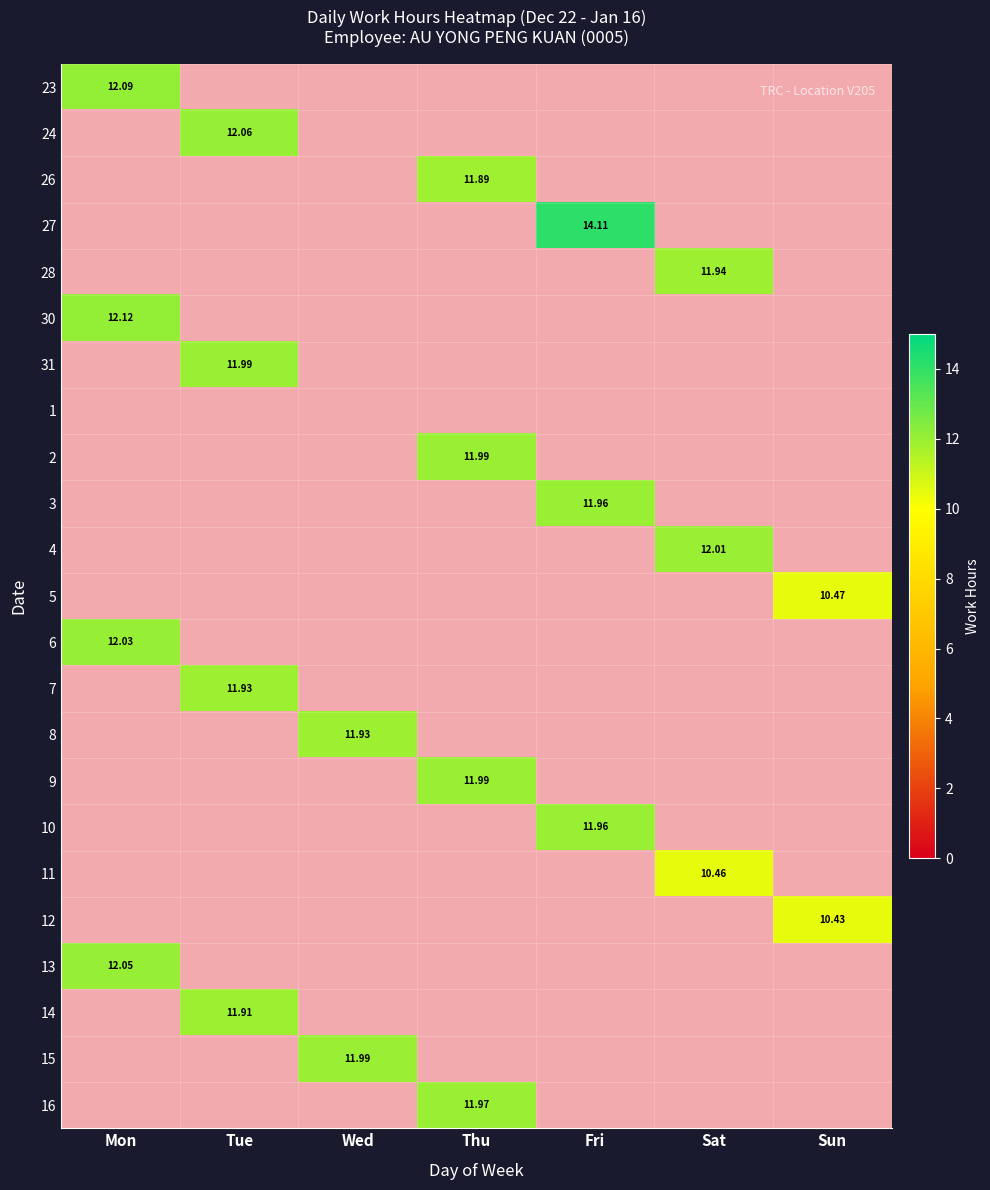

Where is 5 nearest to the value 0?

Sun